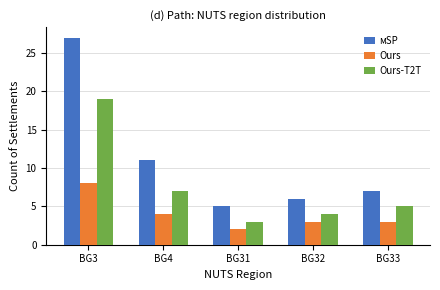

List the series in order of their peak value, highest first.

мSP, Ours-T2T, Ours